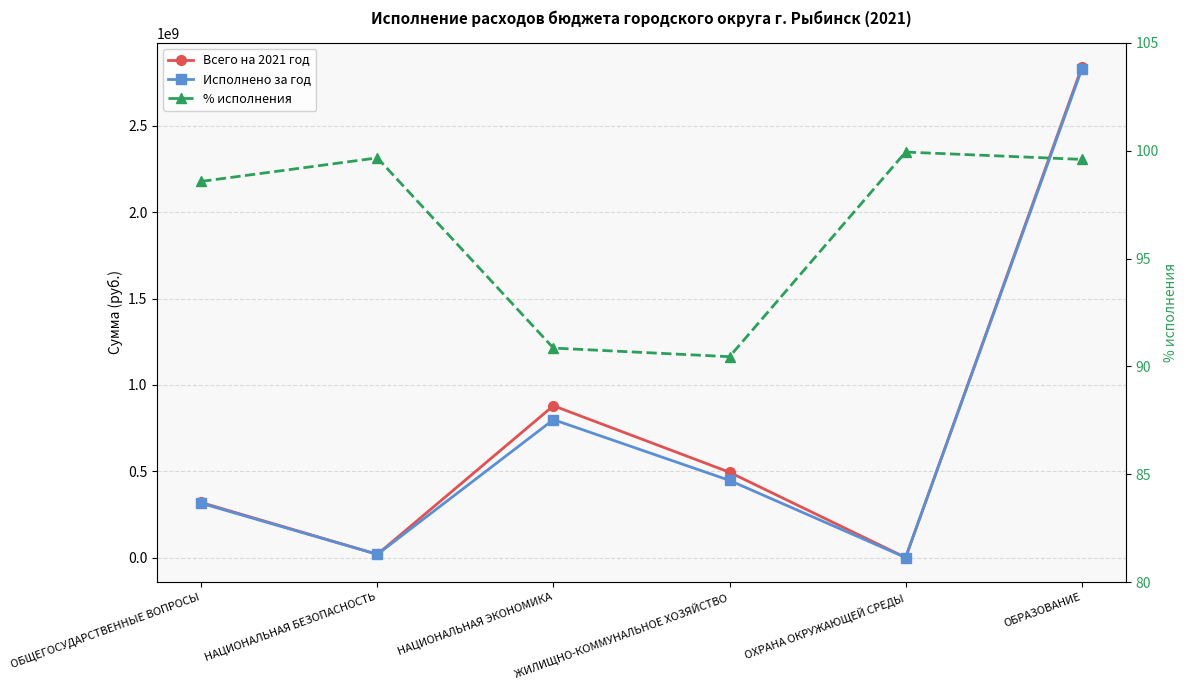

What are all the series names shown in the legend?

Всего на 2021 год, Исполнено за год, % исполнения